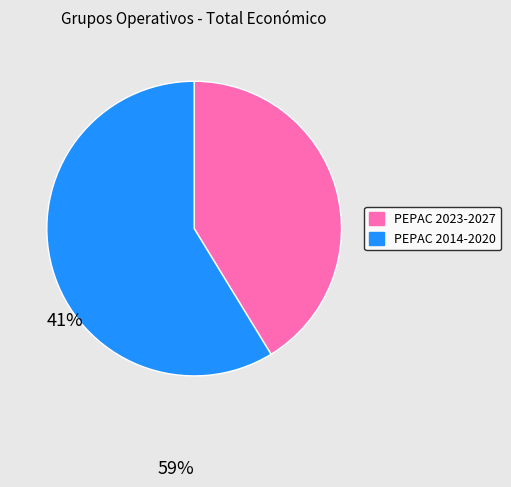

Is there any slice that represents more than half of the pie?

Yes